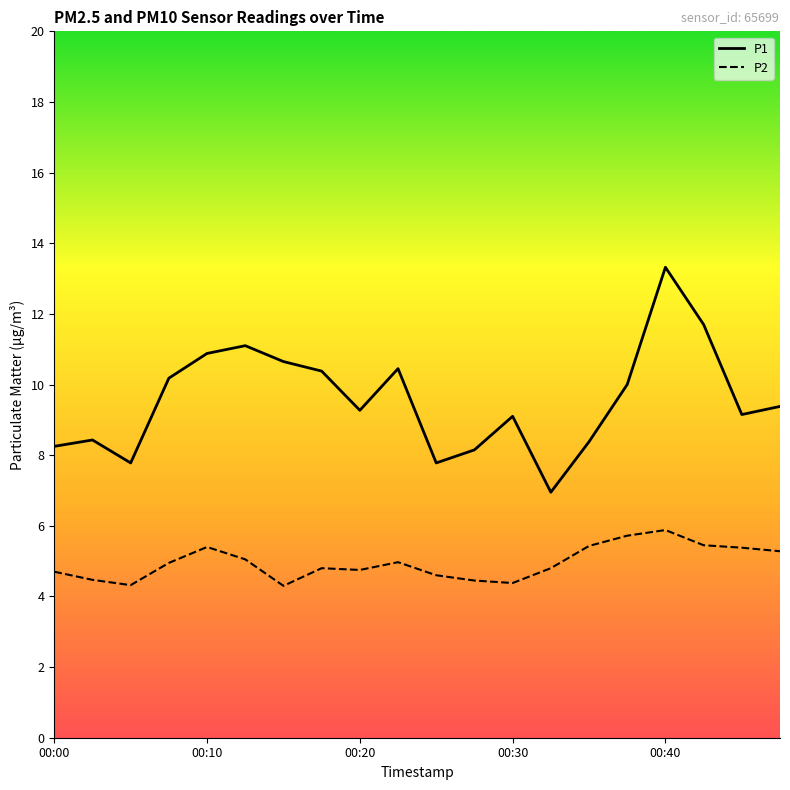

What is the difference between the maximum and second lowest values in the P1 series?

5.5